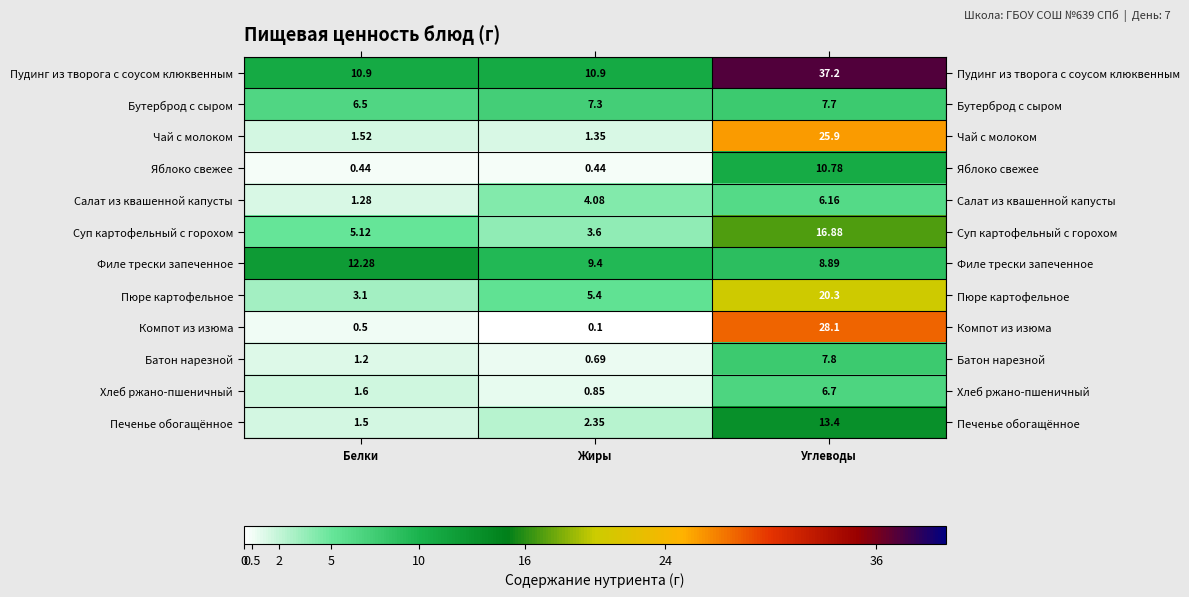

At which category does the chart reach its minimum across all series?

Жиры